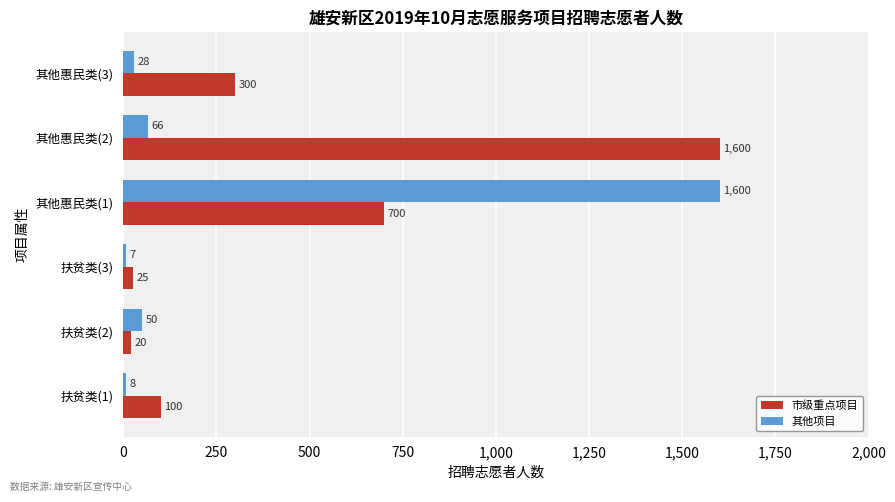

What is the difference between the second highest and minimum values in the 其他项目 series?

59